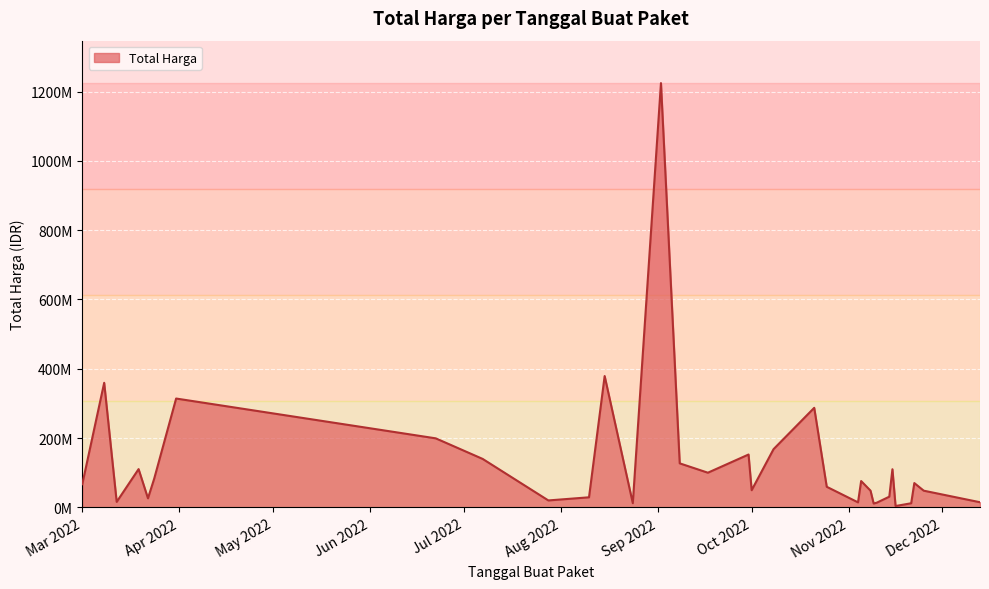

Is this an area chart (filled region under the line)?

Yes